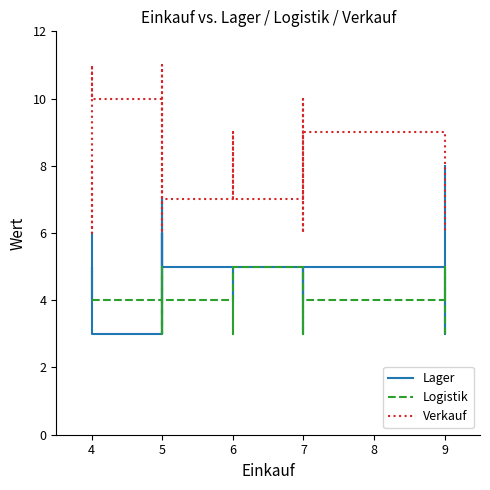

Rank the series by their average value, from lowest to highest.

Logistik, Lager, Verkauf